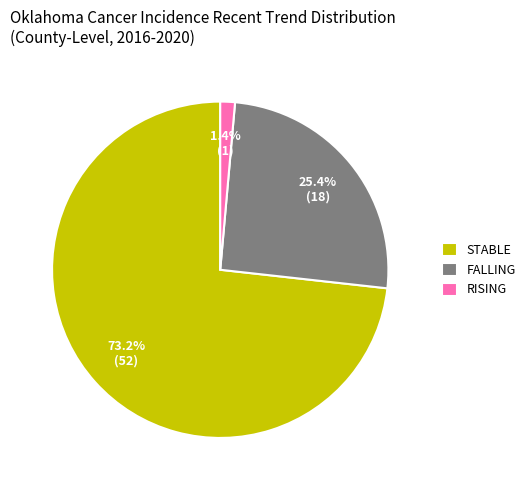

Is there a majority slice in this chart?

Yes